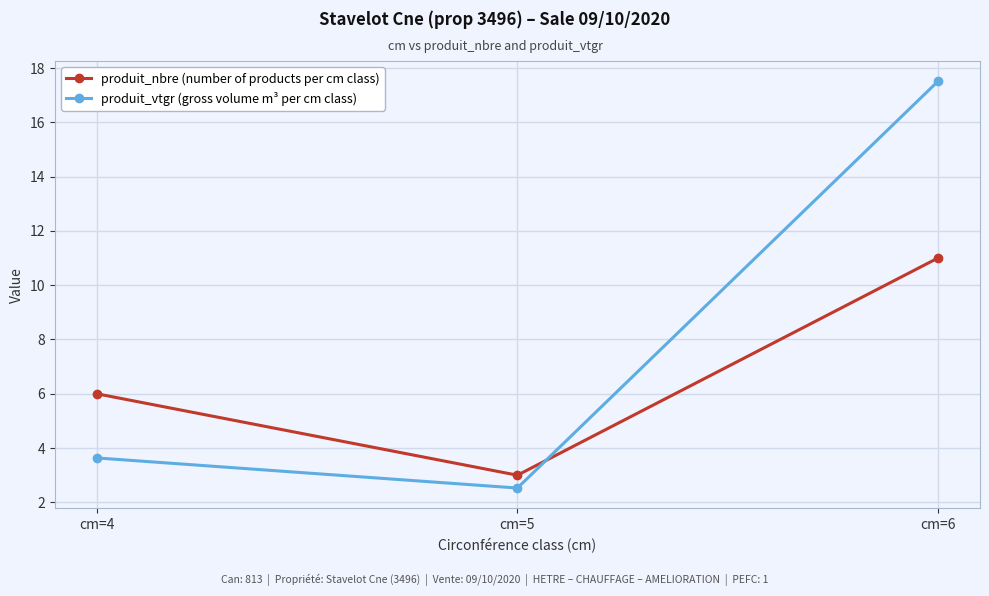

Count the number of categories in the chart.

3